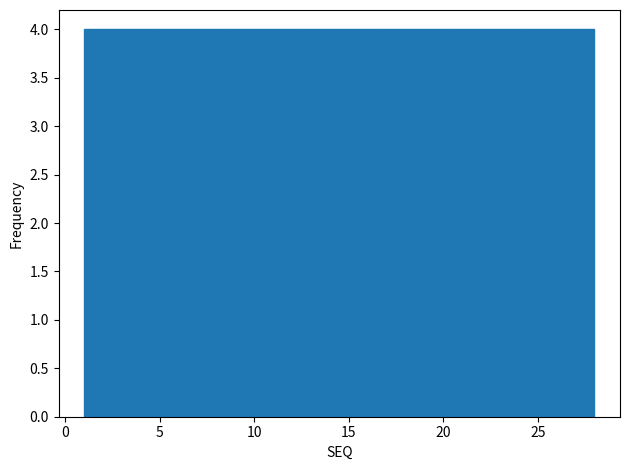

Reading left to right, list every bar in this chart as the range it spans on the x-axis followed by its height. Neither the bar edges nor the heights are printed on the chart, so give them approximately, as read against the axes.

1.0 to 5.0: 4
5.0 to 8.5: 4
8.5 to 12.5: 4
12.5 to 16.5: 4
16.5 to 20.5: 4
20.5 to 24.0: 4
24.0 to 28.0: 4